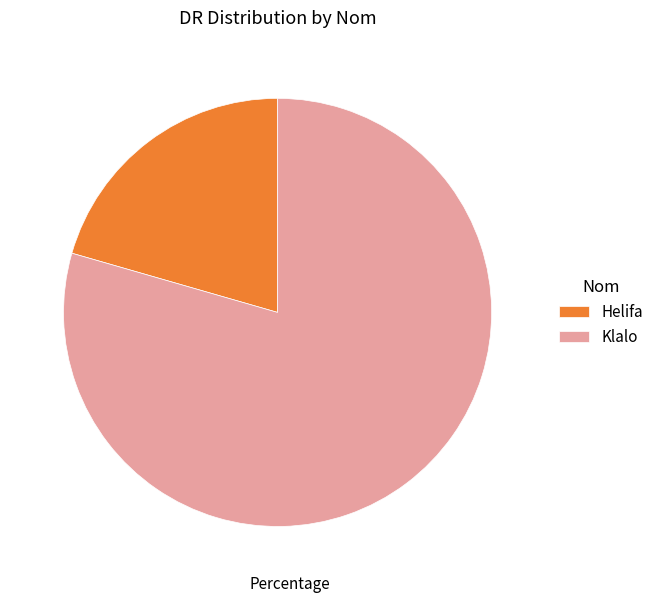

Is Klalo the majority of the pie?

Yes